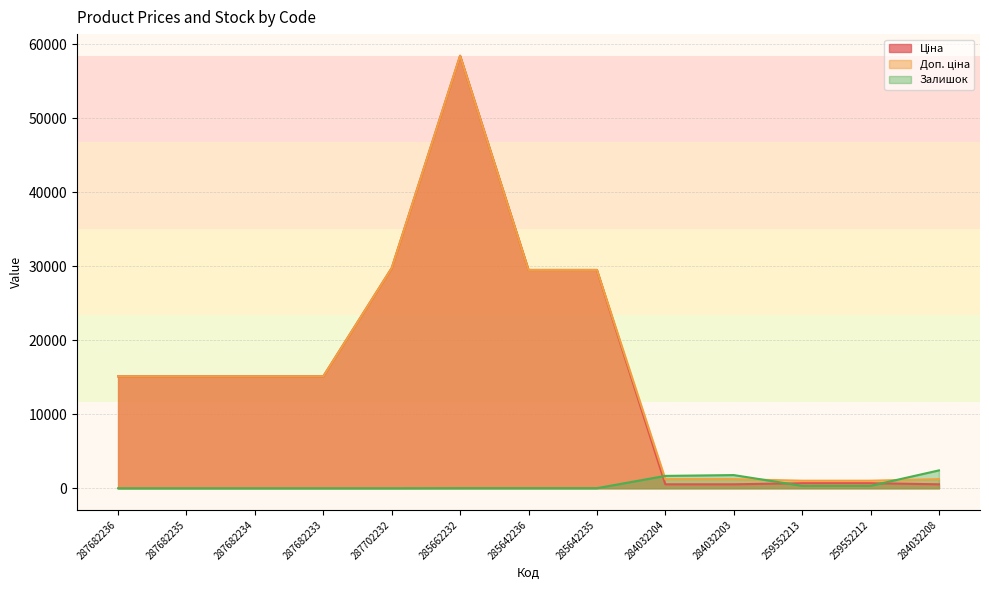

True or false: Ціна has more than 0 points higher than both neighbors.

True